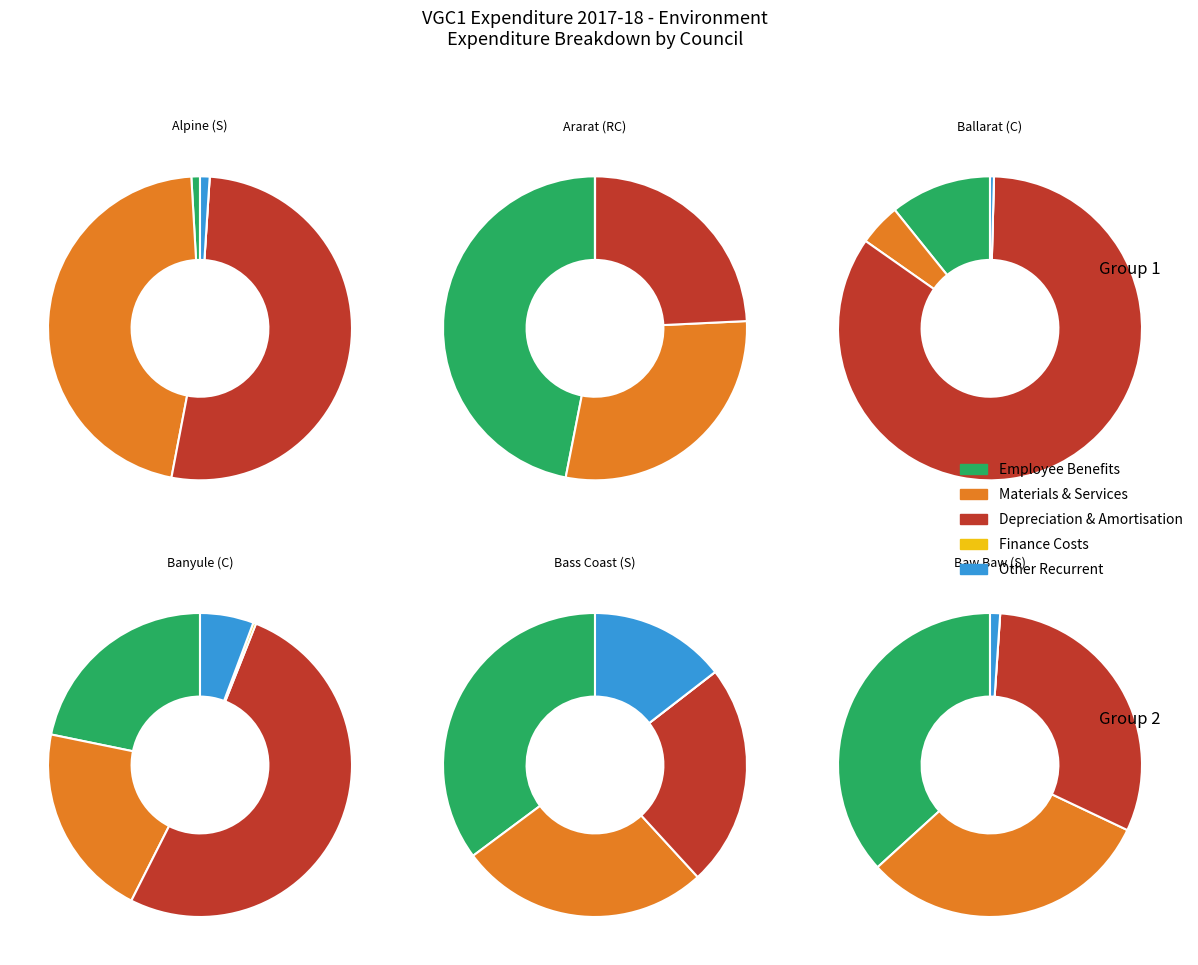

How much of the chart is everything except Bass Coast (S)?

87.6%